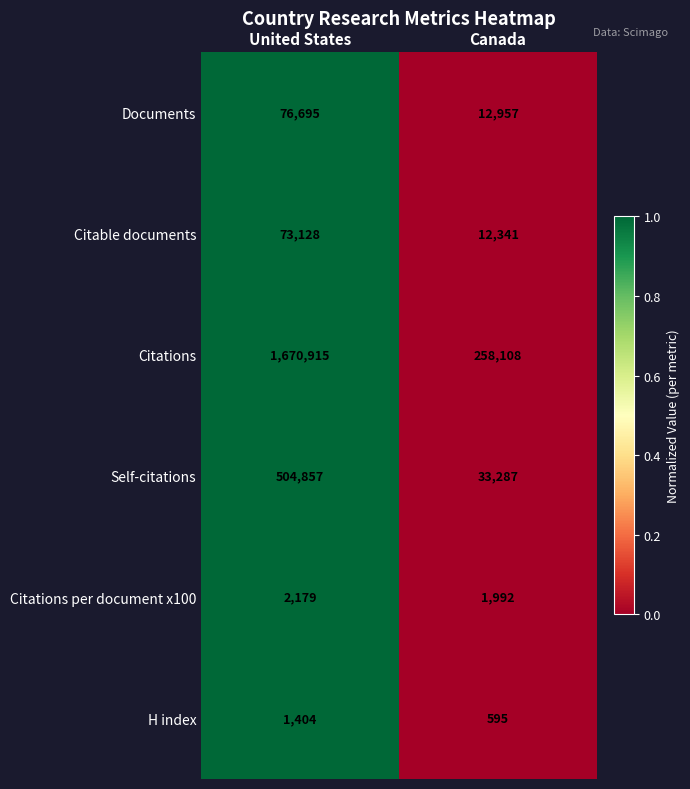

Rank the series at United States from highest to lowest value.

Citations, Self-citations, Documents, Citable documents, Citations per document x100, H index